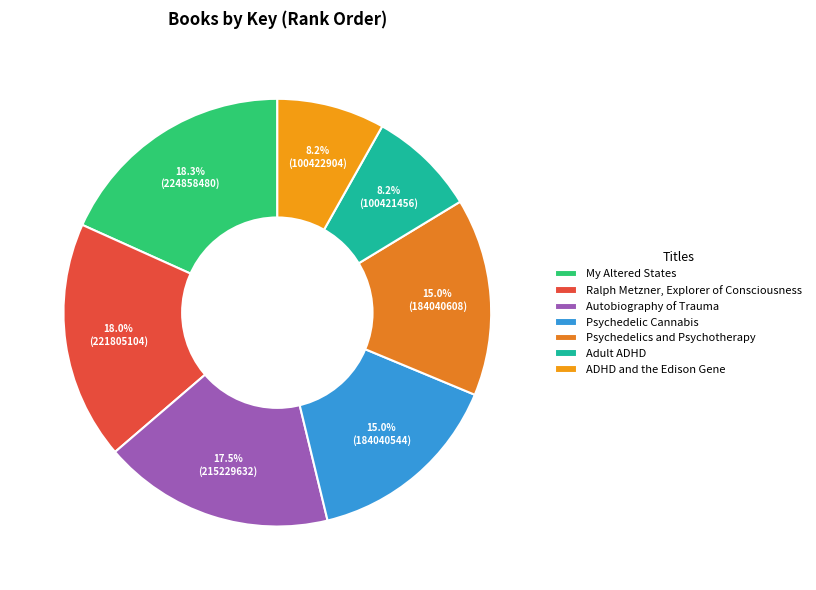

To the nearest percent, what is the average slice percentage?

14%